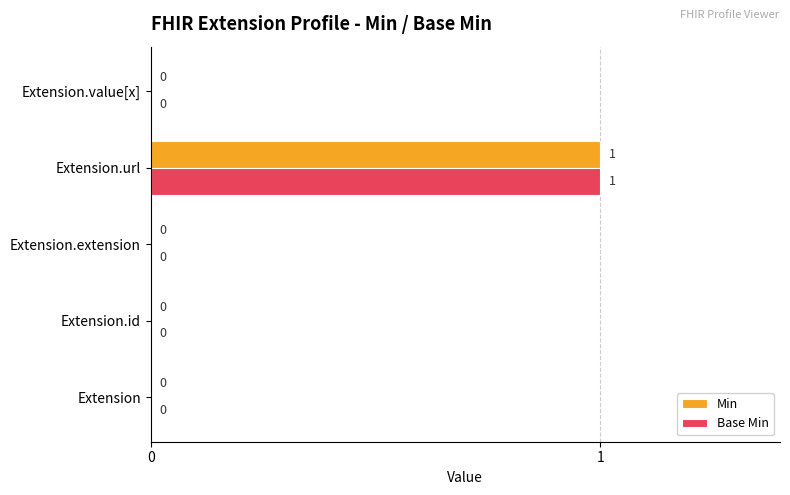

True or false: Min has a value of 1 at Extension.id.

False